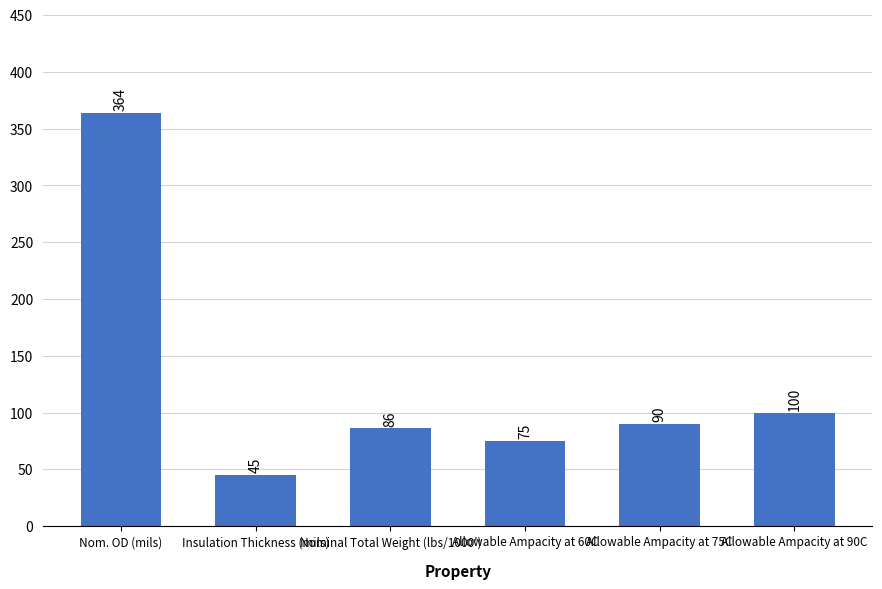

What position from the left is Allowable Ampacity at 75C?

5